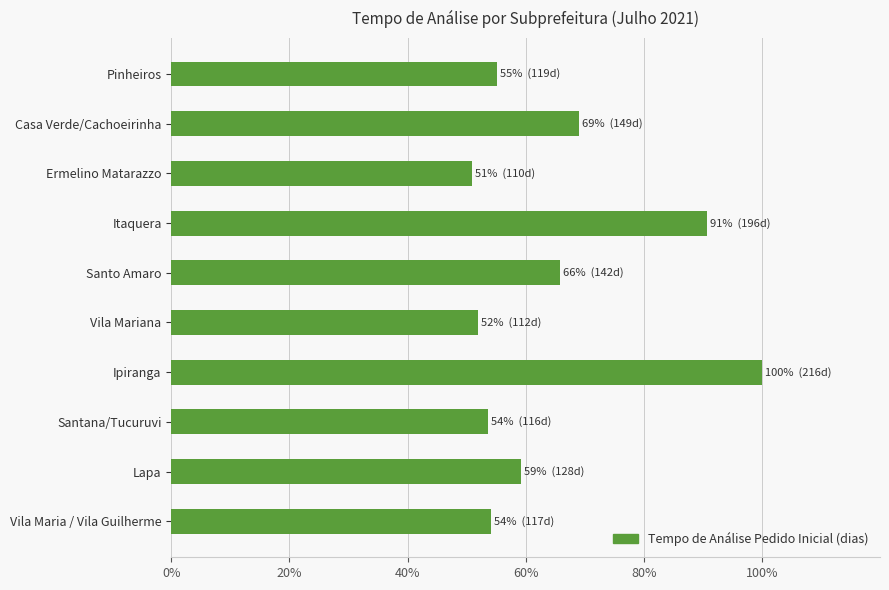

What is the change in value from Itaquera to Vila Maria / Vila Guilherme?

-36.6